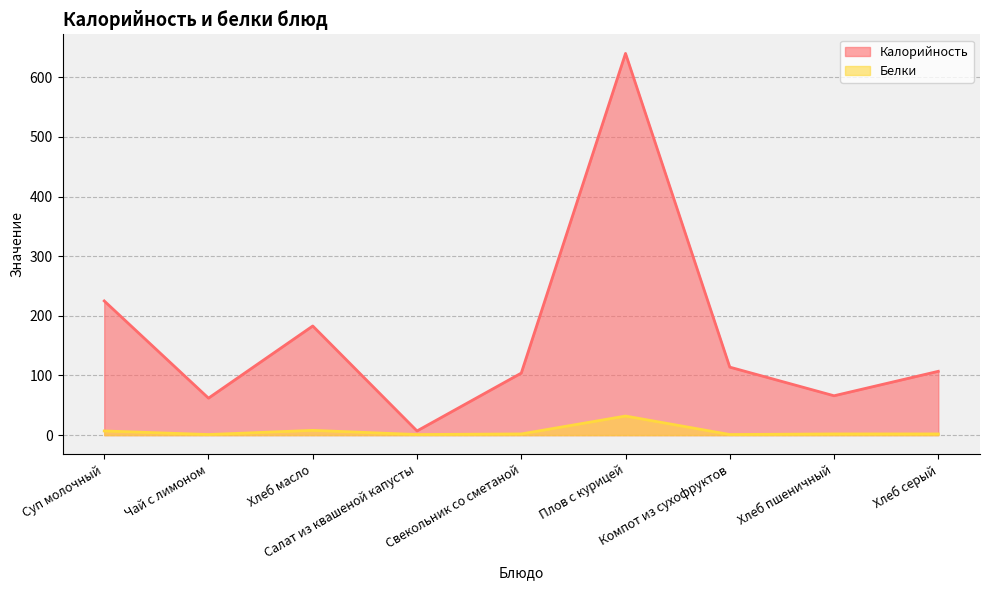

Which category has the lowest value across all series?

Чай с лимоном